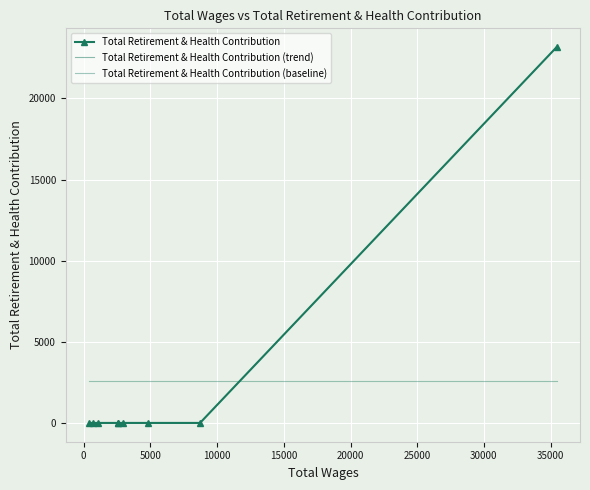

What is the average value of the Total Retirement & Health Contribution (baseline) series?

2573